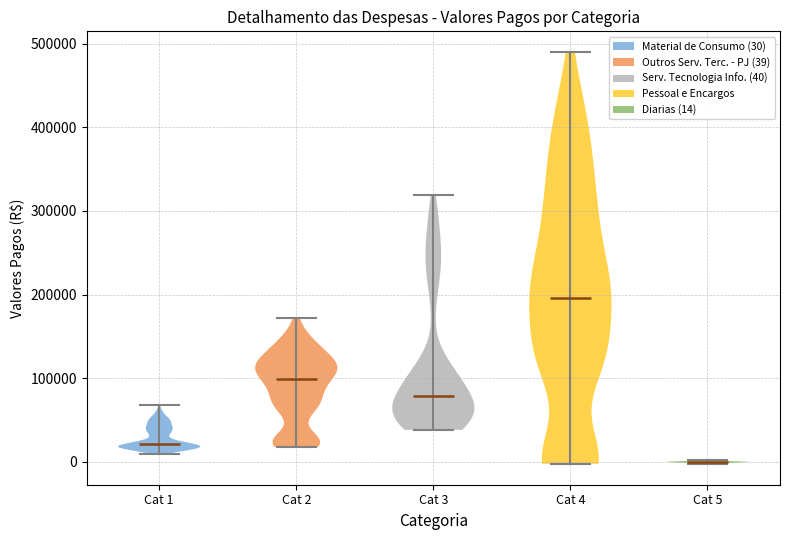

Which violin has the highest median line?

Cat 4